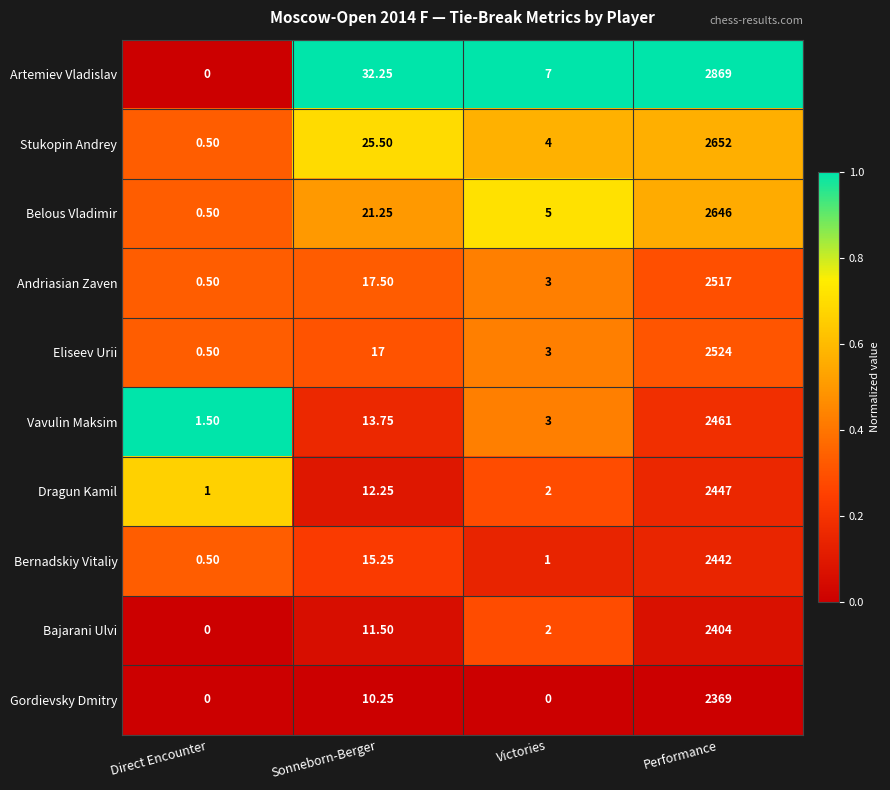

At which category is the sum across all series the highest?

Performance